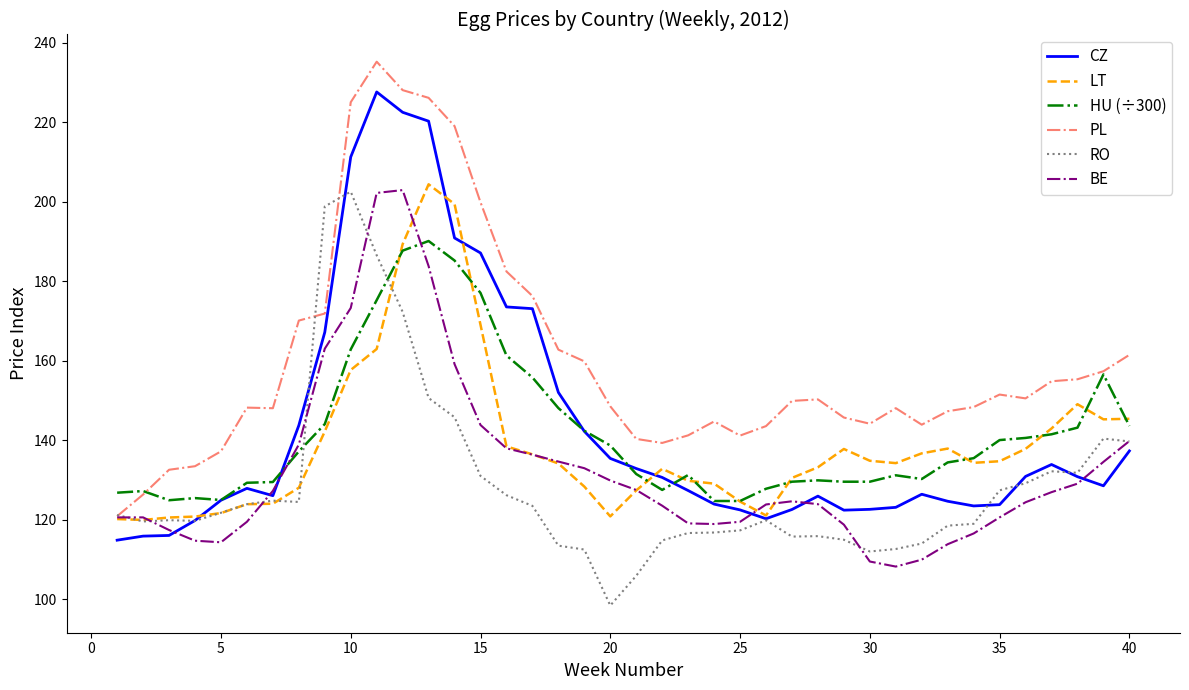

What is the difference between the maximum and minimum values in the BE series?

94.8